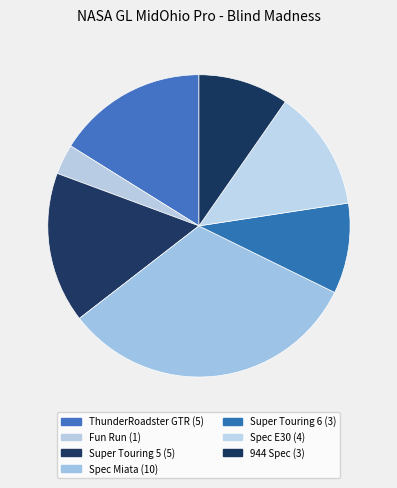

What is the smallest slice in the pie chart?

Fun Run